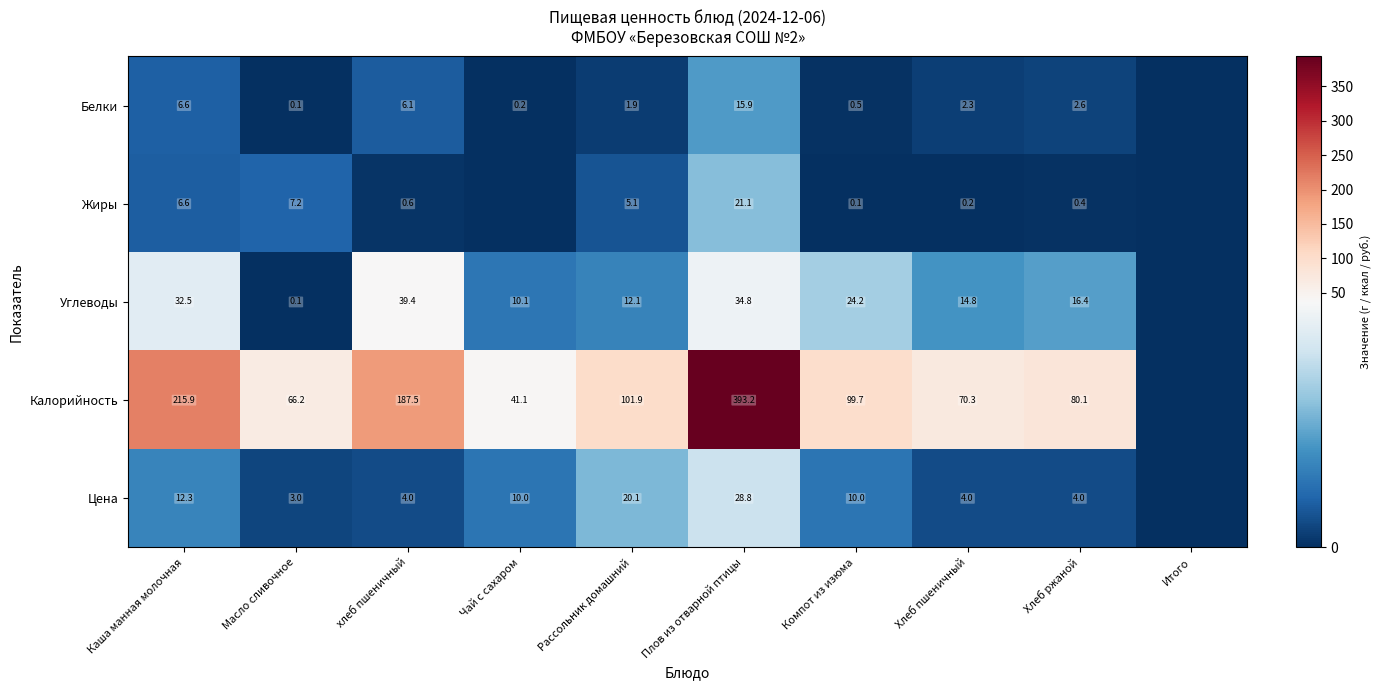

How many categories are shown in the chart?

10